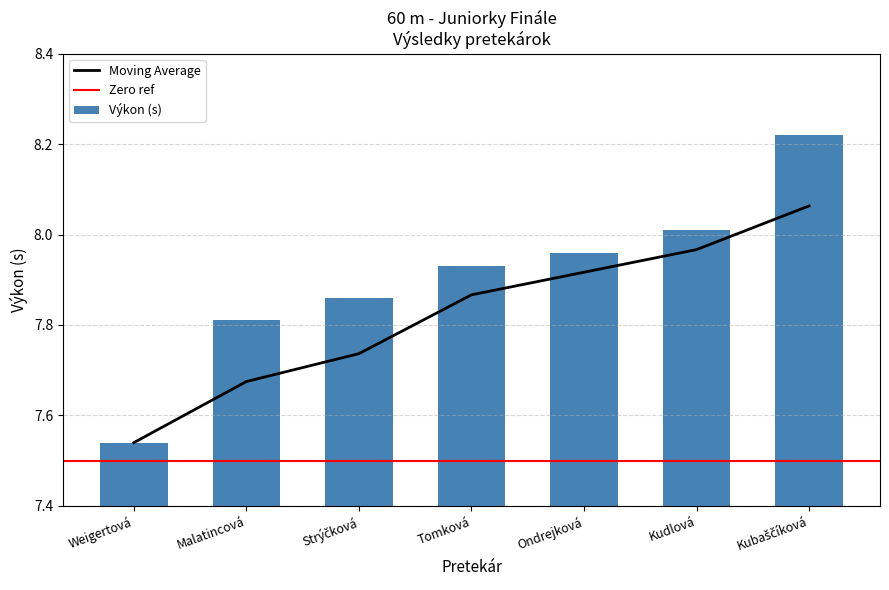

Which label corresponds to the smallest value in the chart?

Weigertová